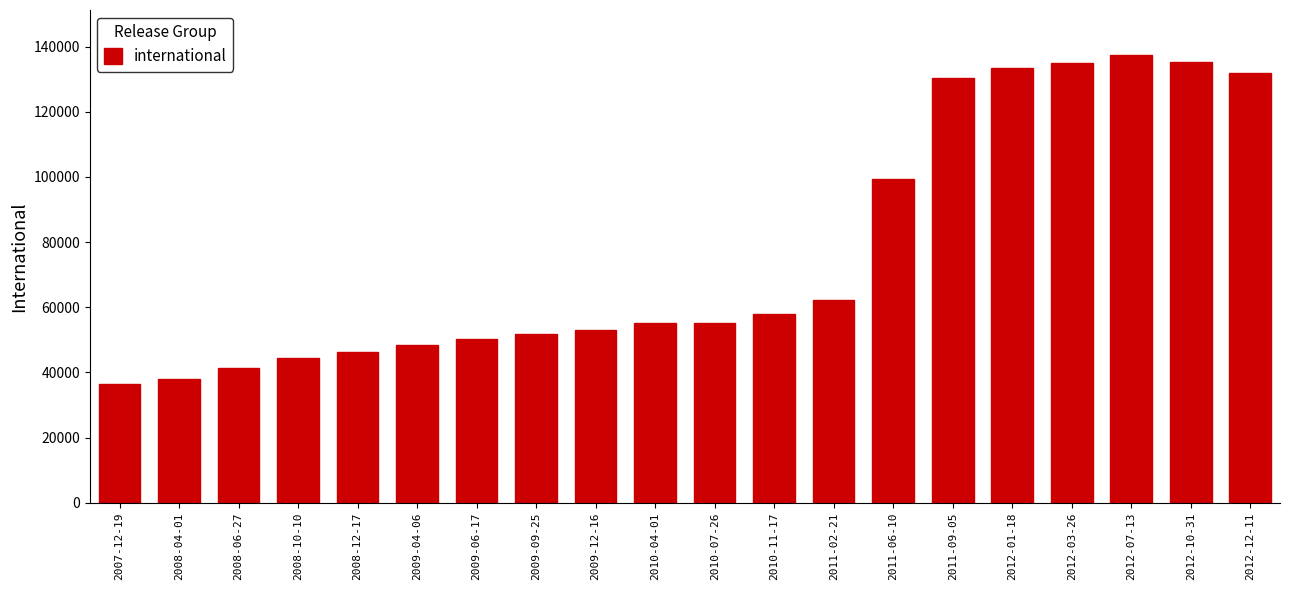

Which category has the lowest value across all series?

2007-12-19